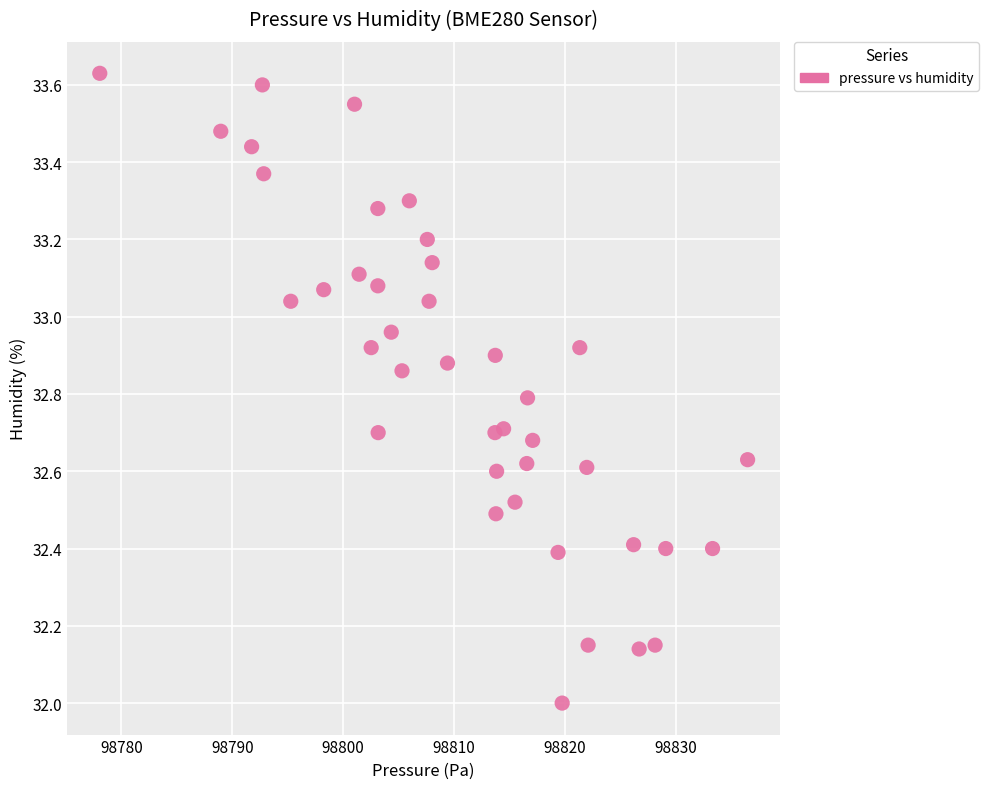

What is the range of Y values (max minus min)?

1.6